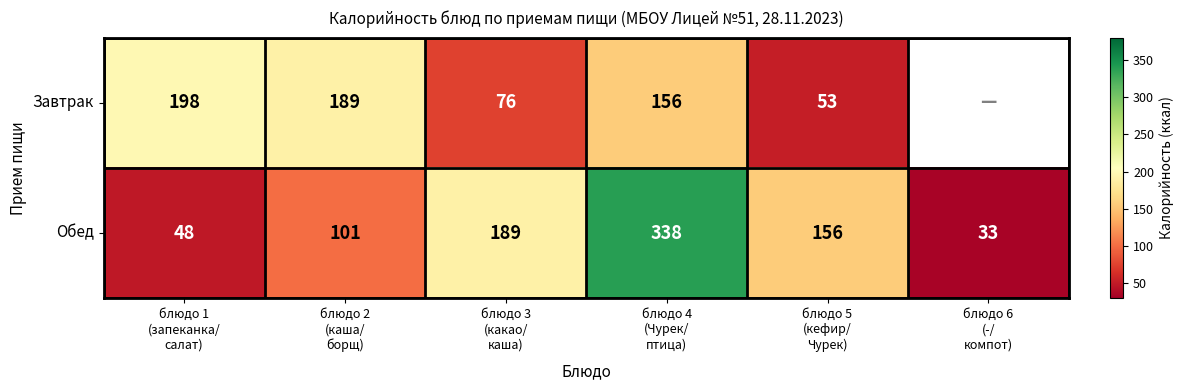

What is the highest value of the Обед series?

338